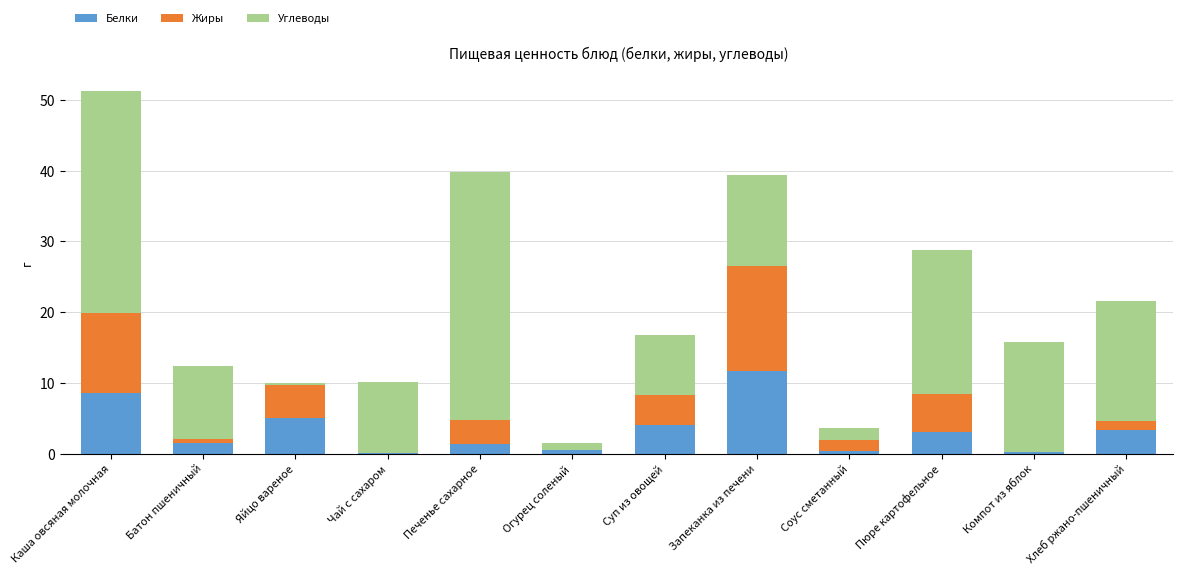

The value of Белки at Каша овсяная молочная is 8.5. True or false?

True